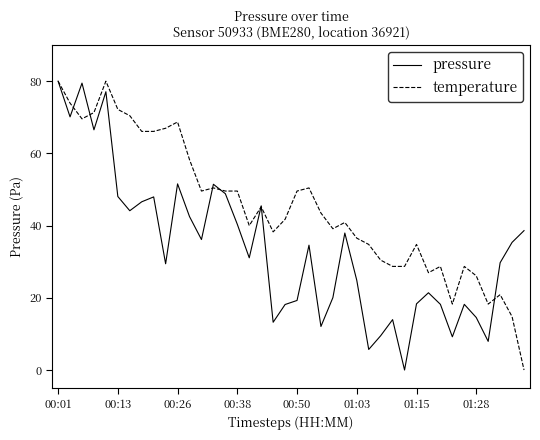

What is the sum of all temperature values?

1807.8